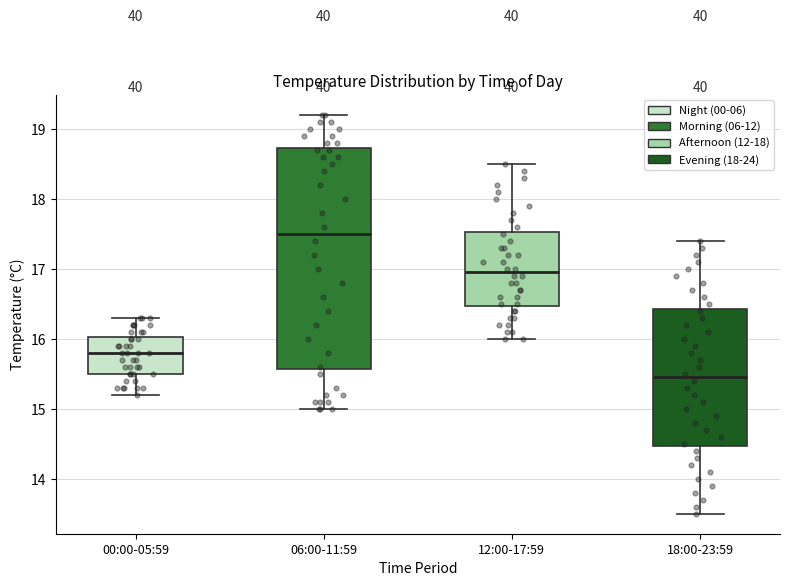

Reading left to right, read every box against the y-axis: the position of its median line, the range the box covers, and the ends of its whiskers. The values are not printed on the chart, so give them approximately, as read against the axis.

00:00-05:59: median 15.8, box 15.5 to 16.0, whiskers 15.2 to 16.3
06:00-11:59: median 17.5, box 15.6 to 18.7, whiskers 15.0 to 19.2
12:00-17:59: median 17.0, box 16.5 to 17.5, whiskers 16.0 to 18.5
18:00-23:59: median 15.5, box 14.5 to 16.4, whiskers 13.5 to 17.4